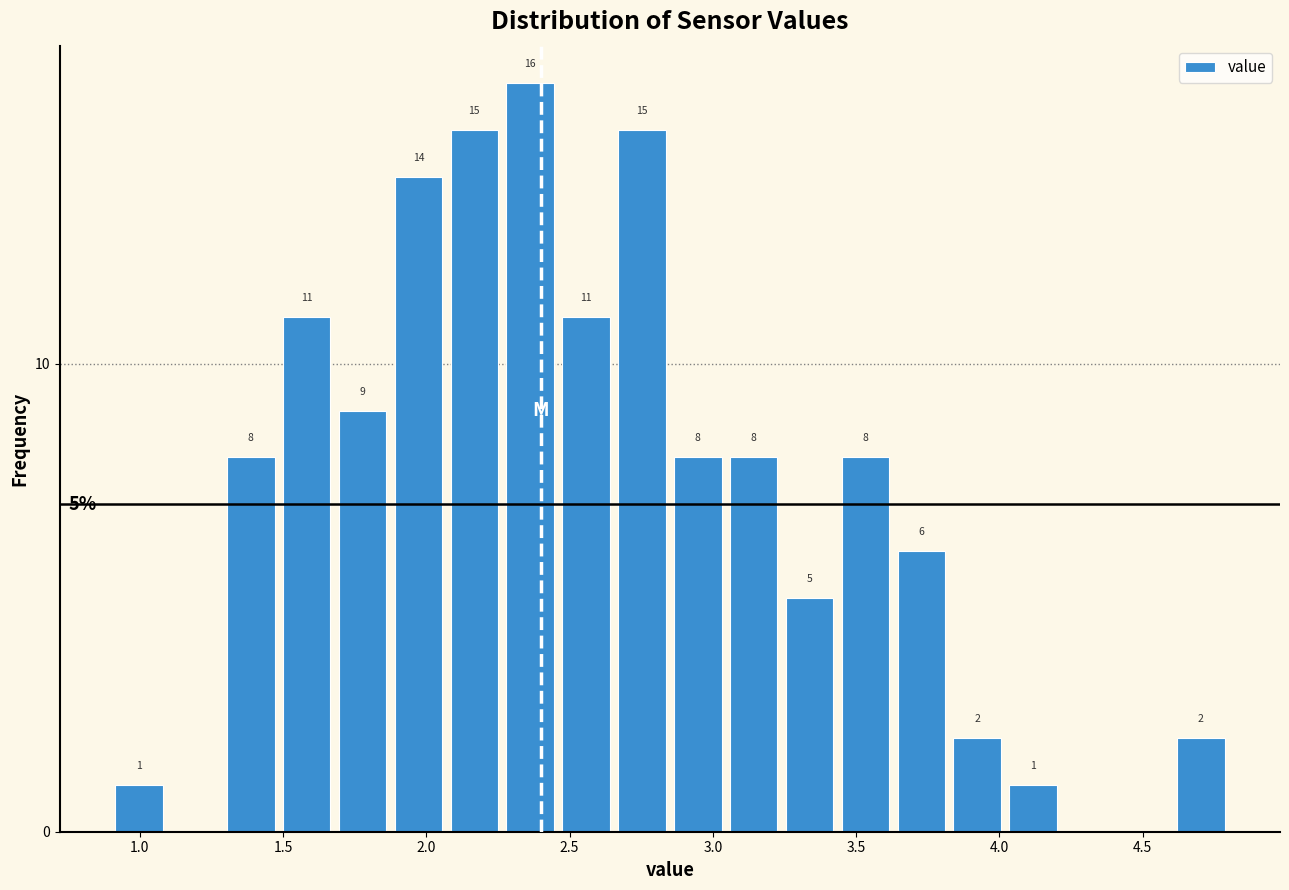

Around what value on the x-axis is the tallest bar? Give the approximate position of its centre, as read against the axis.

2.35